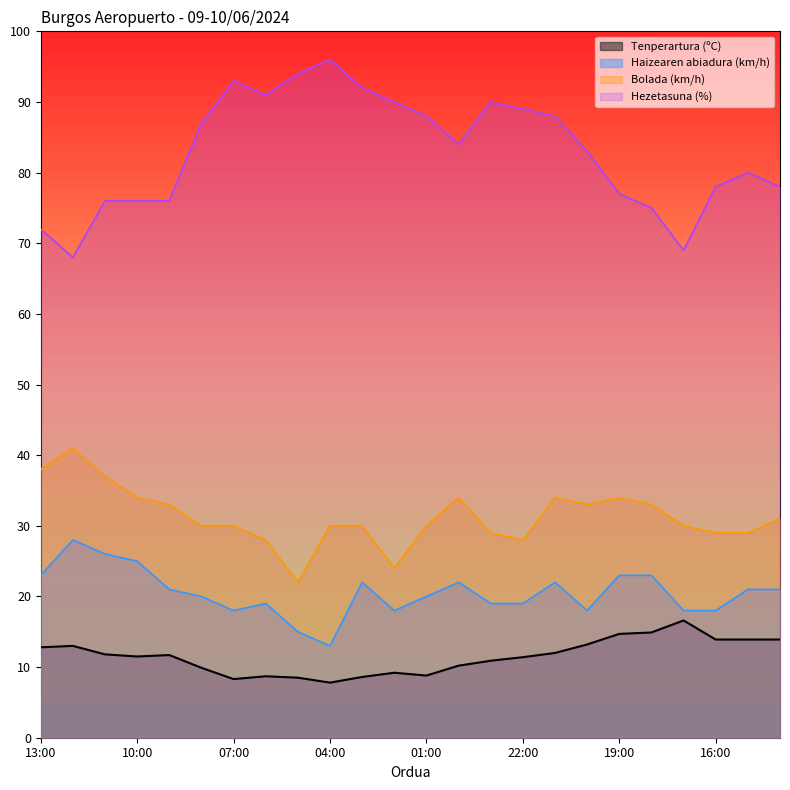

Reading left to right, transcribe all the data shown in this chart.

Tenperartura (ºC): 12.8	13.0	11.8	11.5	11.7	9.9	8.3	8.7	8.5	7.8	8.6	9.2	8.8	10.2	10.9	11.4	12.0	13.2	14.7	14.9	16.6	13.9	13.9	13.9
Hezetasuna (%): 72.0	68.0	76.0	76.0	76.0	87.0	93.0	91.0	94.0	96.0	92.0	90.0	88.0	84.0	90.0	89.0	88.0	83.0	77.0	75.0	69.0	78.0	80.0	78.0
Haizearen abiadura (km/h): 23.0	28.0	26.0	25.0	21.0	20.0	18.0	19.0	15.0	13.0	22.0	18.0	20.0	22.0	19.0	19.0	22.0	18.0	23.0	23.0	18.0	18.0	21.0	21.0
Bolada (km/h): 38.0	41.0	37.0	34.0	33.0	30.0	30.0	28.0	22.0	30.0	30.0	24.0	30.0	34.0	29.0	28.0	34.0	33.0	34.0	33.0	30.0	29.0	29.0	31.0